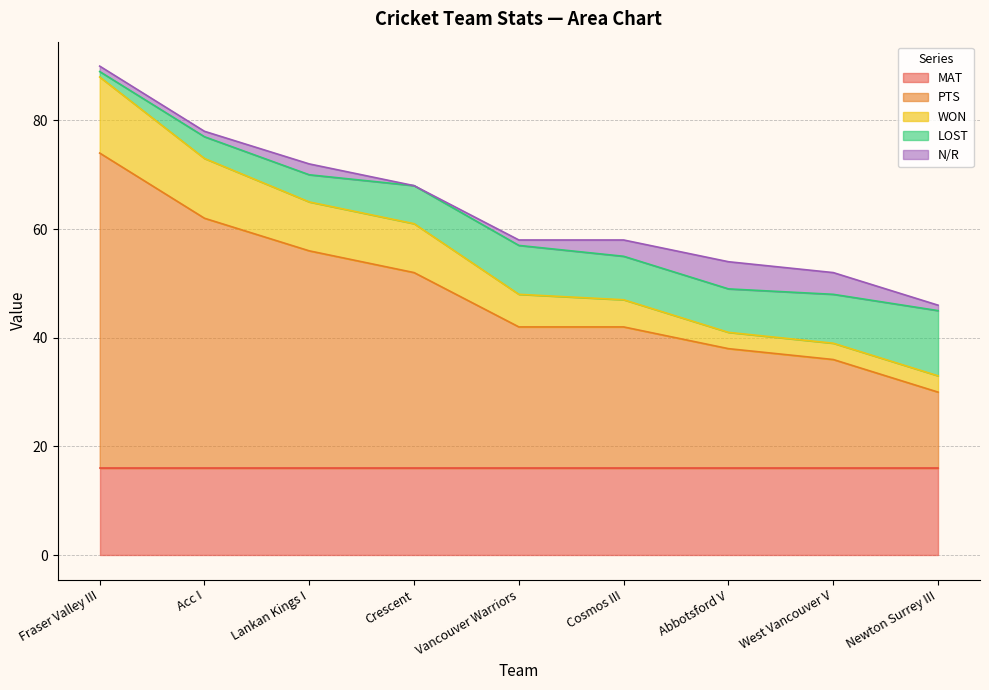

Which category has the highest value in the WON series?

Fraser Valley III